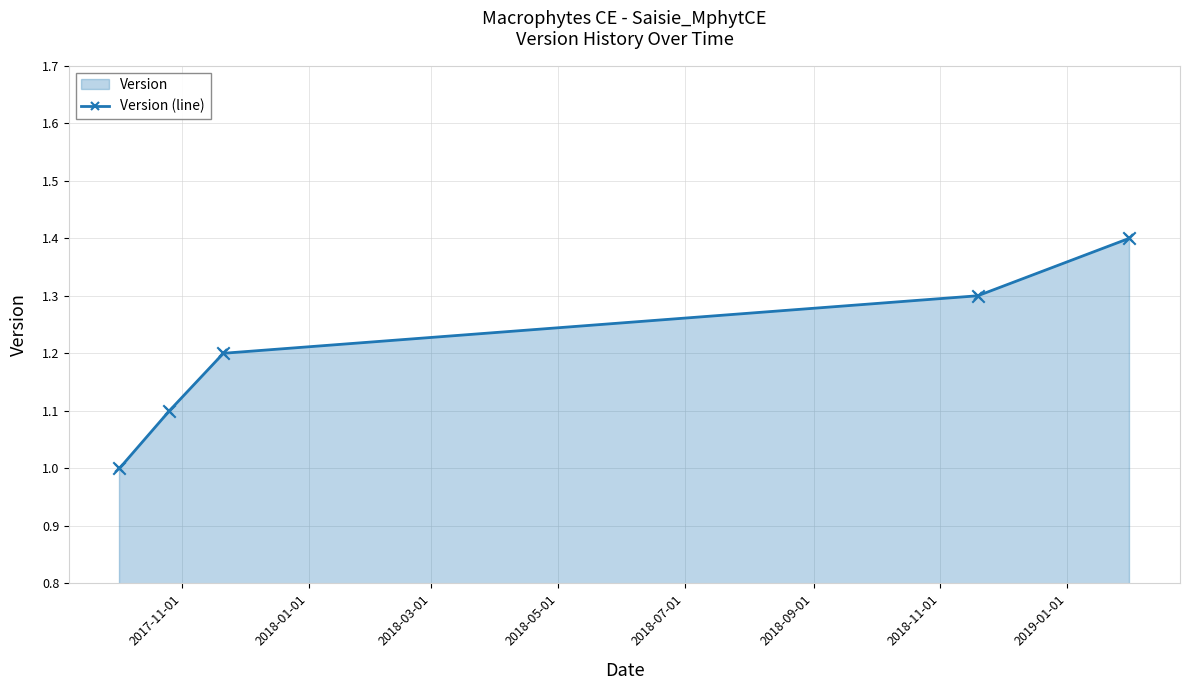

What is the minimum value shown in the chart?

1.0